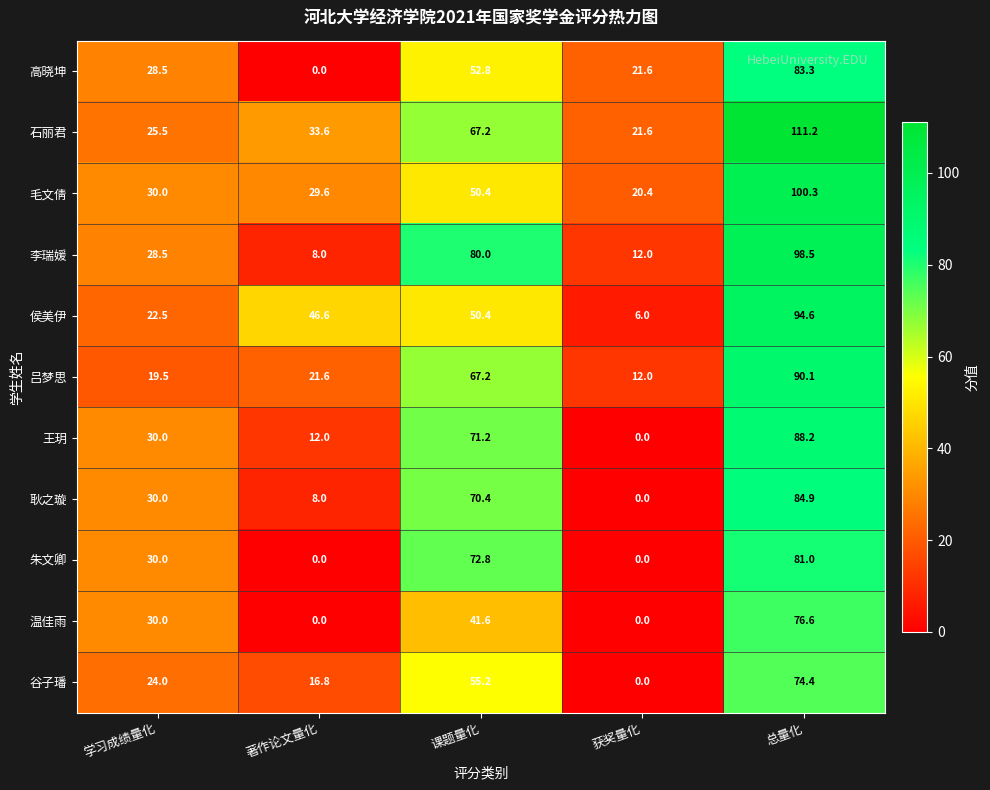

List the labels in order of 高晓坤 value, smallest first.

著作论文量化, 获奖量化, 学习成绩量化, 课题量化, 总量化